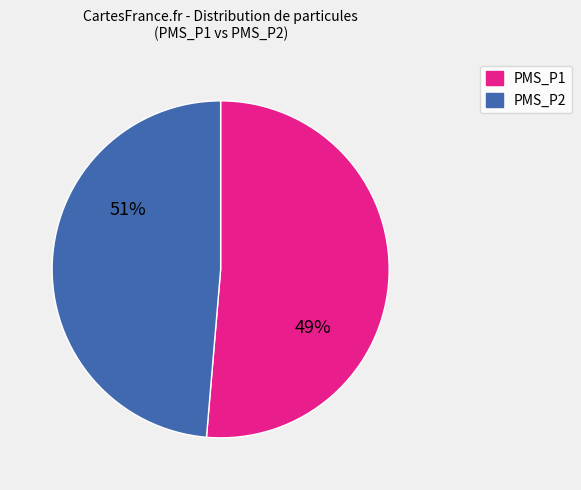

What percentage do PMS_P2 and PMS_P1 together represent?

100.0%